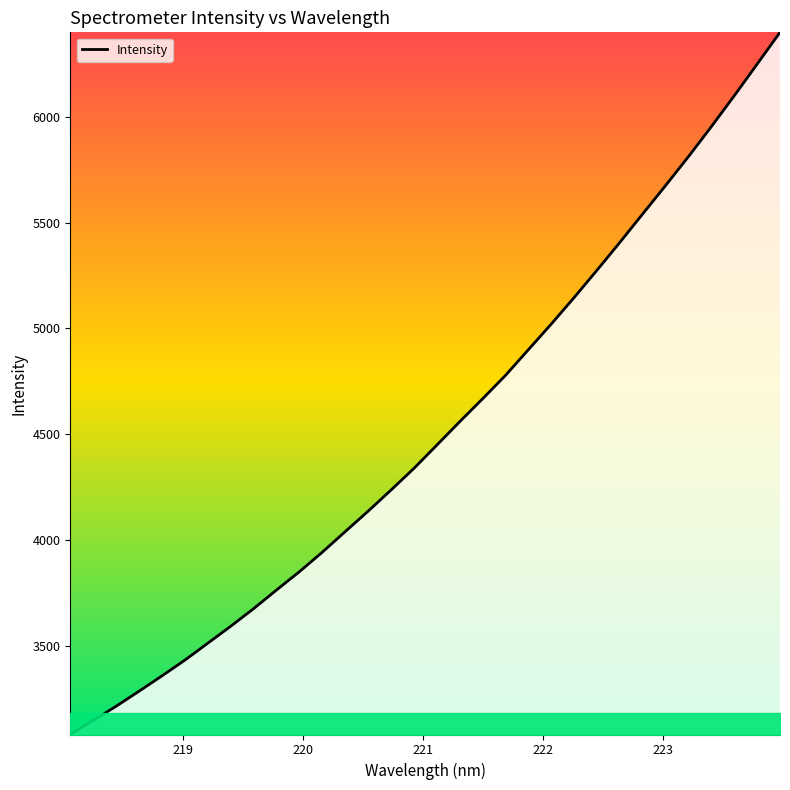

What is the smallest value displayed?

3080.8